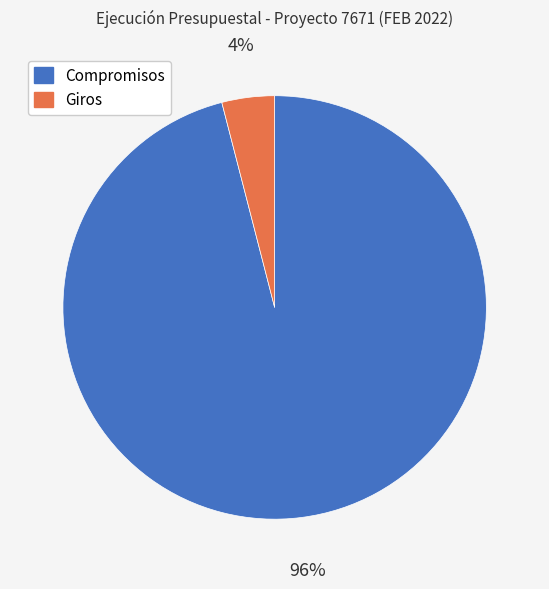

To the nearest percent, what is the difference between the largest and smallest slice percentages?

92%